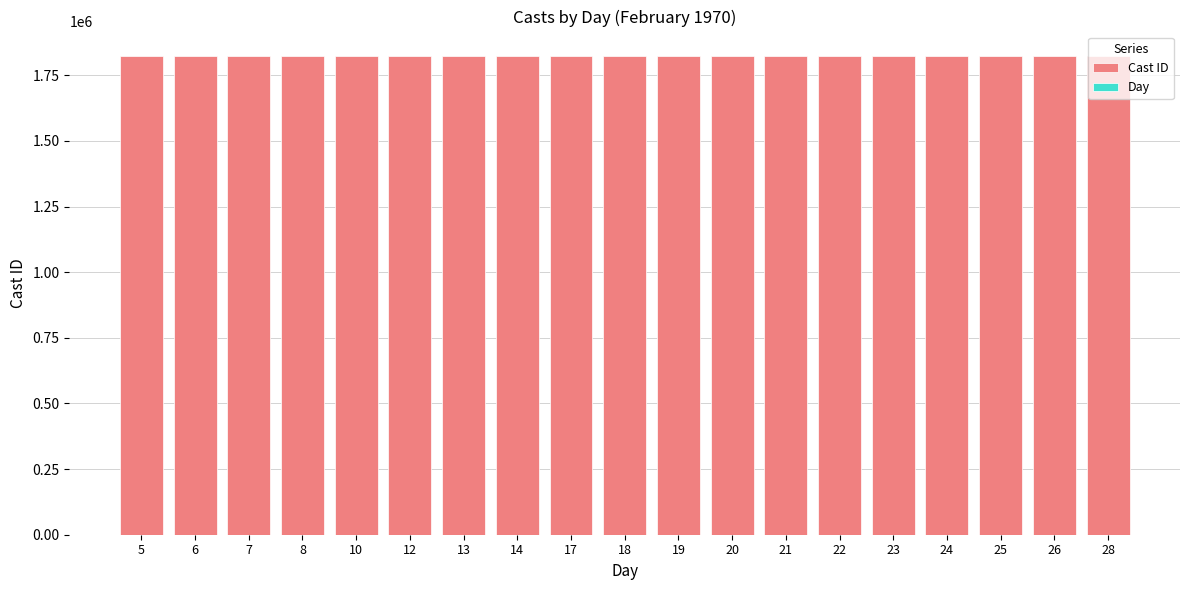

How many groups of bars are there?

19